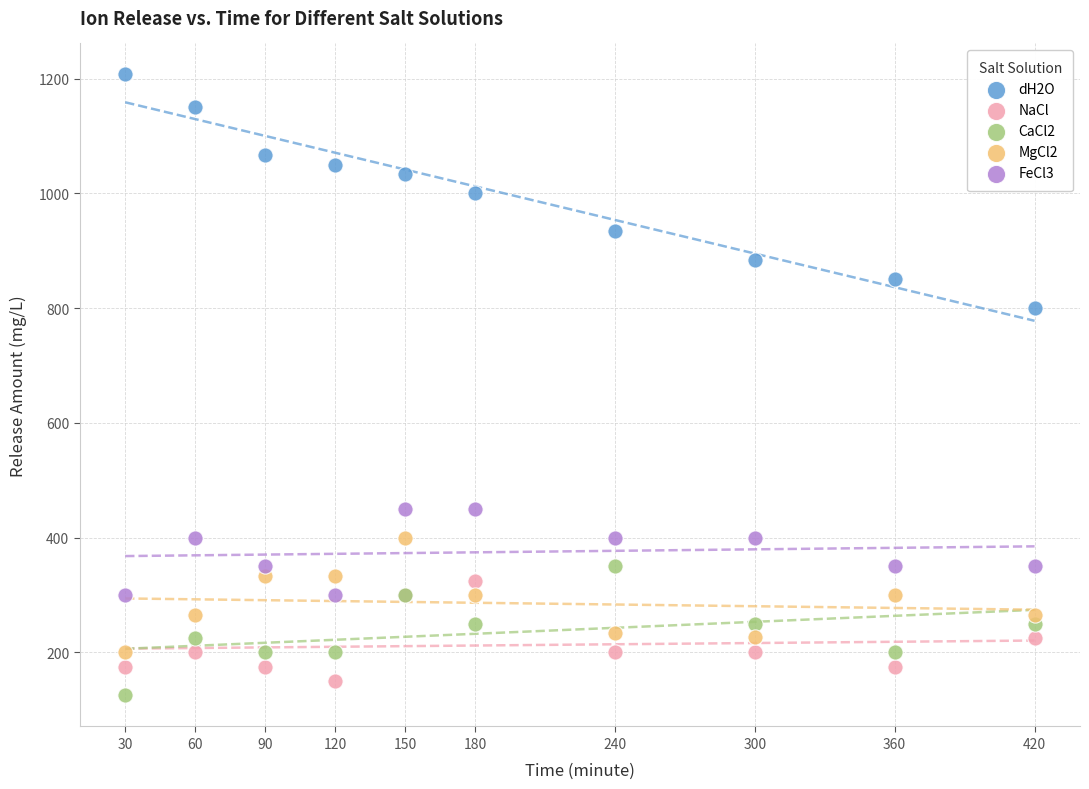

Across all series, what Y value is closest to 666?

800